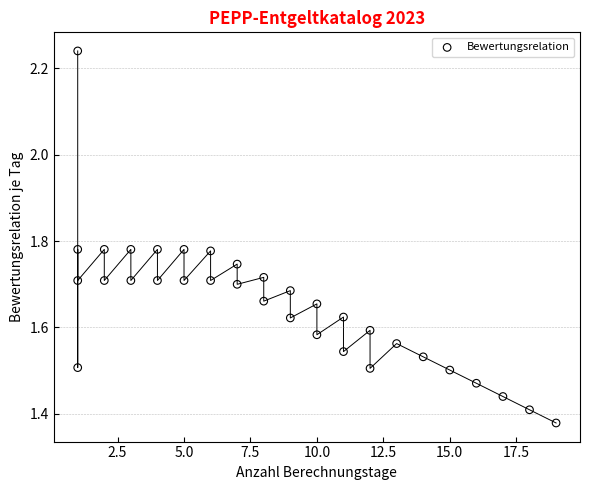

What is the range of Y values (max minus min)?

0.9